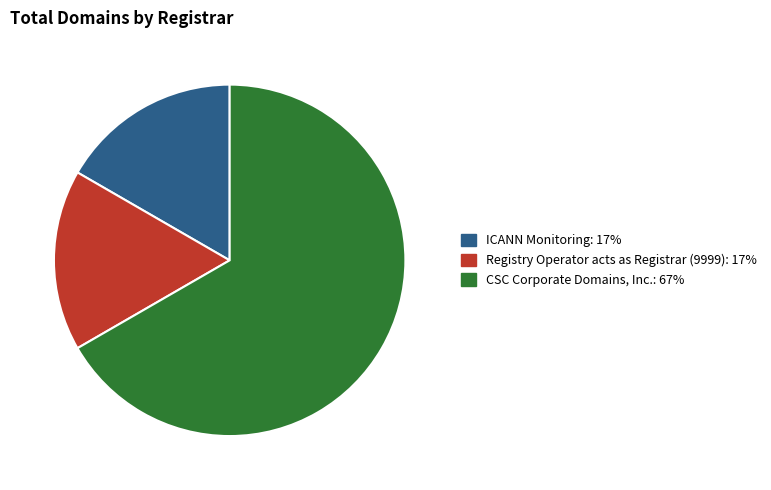

Does any single category account for the majority?

Yes